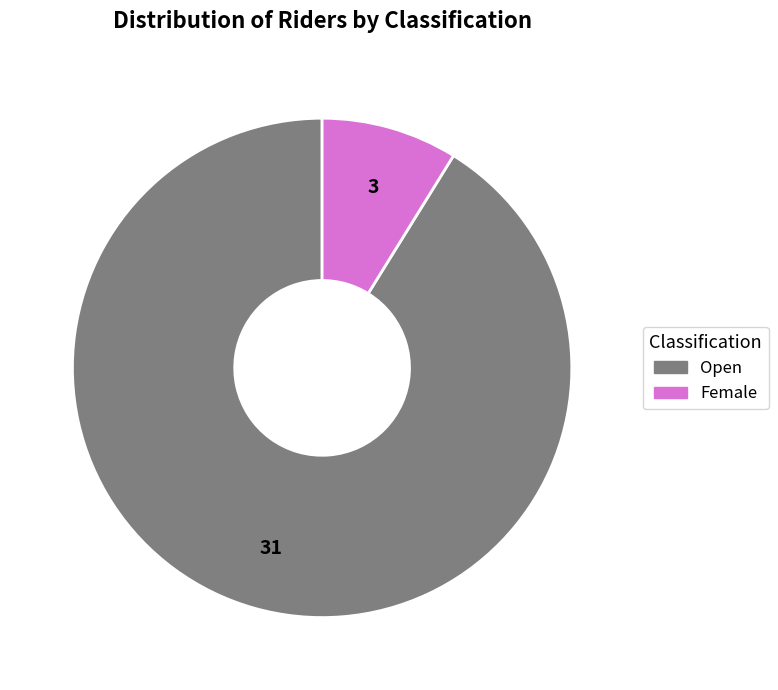

Count the number of slices in the pie.

2